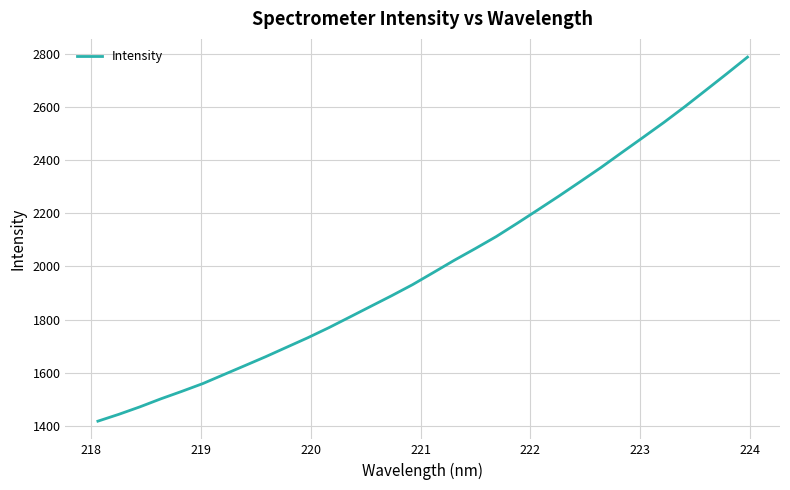

What is the greatest value displayed?

2788.2